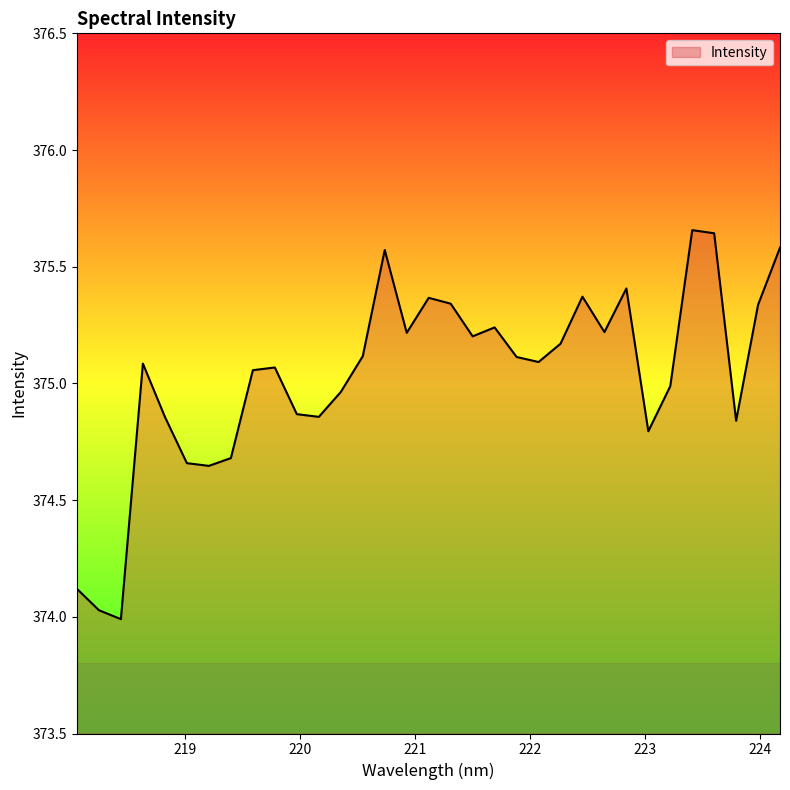

What is the difference between the maximum and second lowest values?

1.6